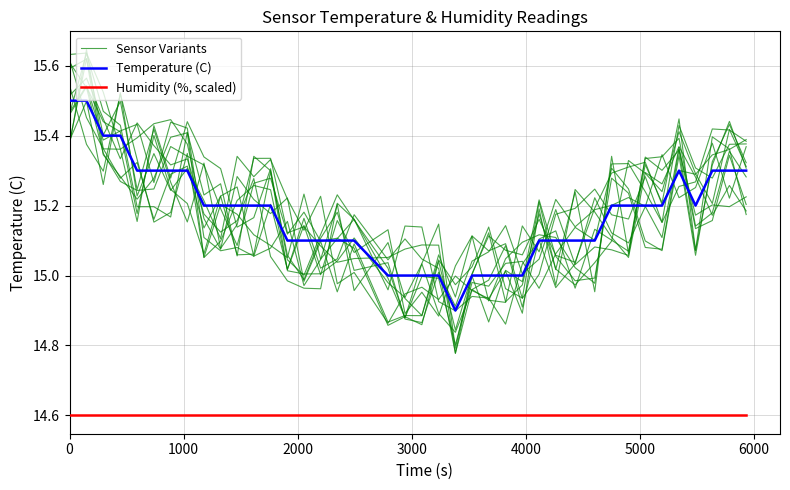

What position from the right is 3000?

37